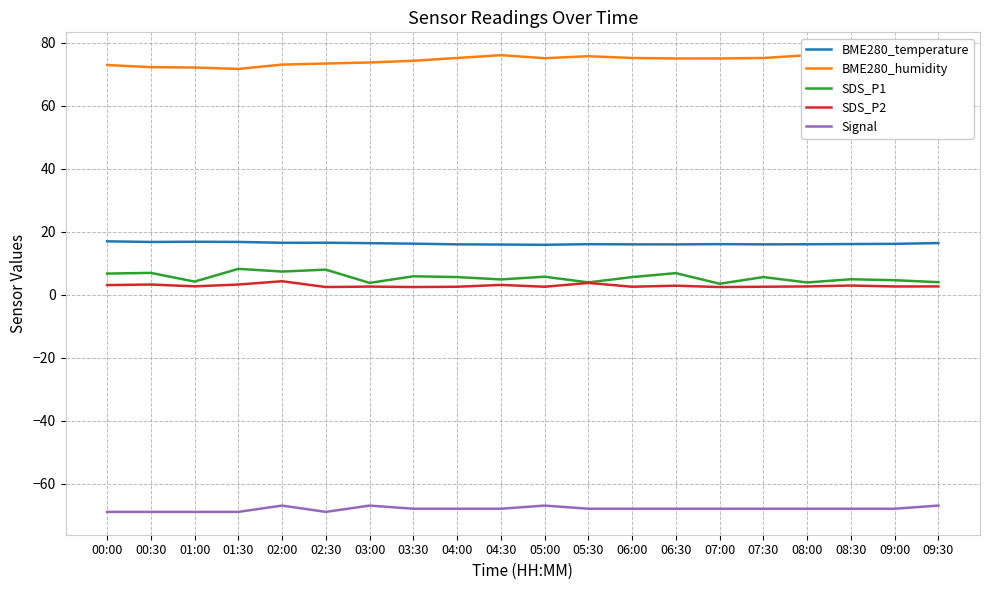

True or false: BME280_humidity has a value of 103.8 at 07:30.

False